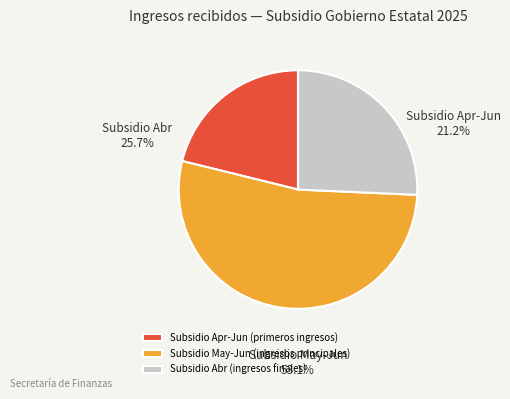

How many slices are in this pie chart?

3